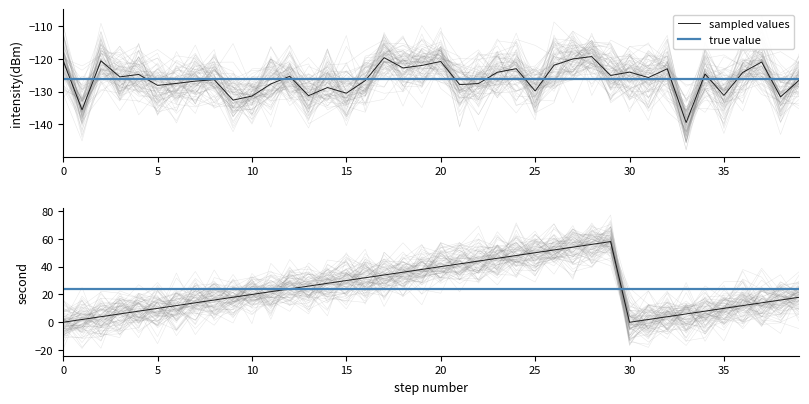

Between 18 and 9, which is larger?

18